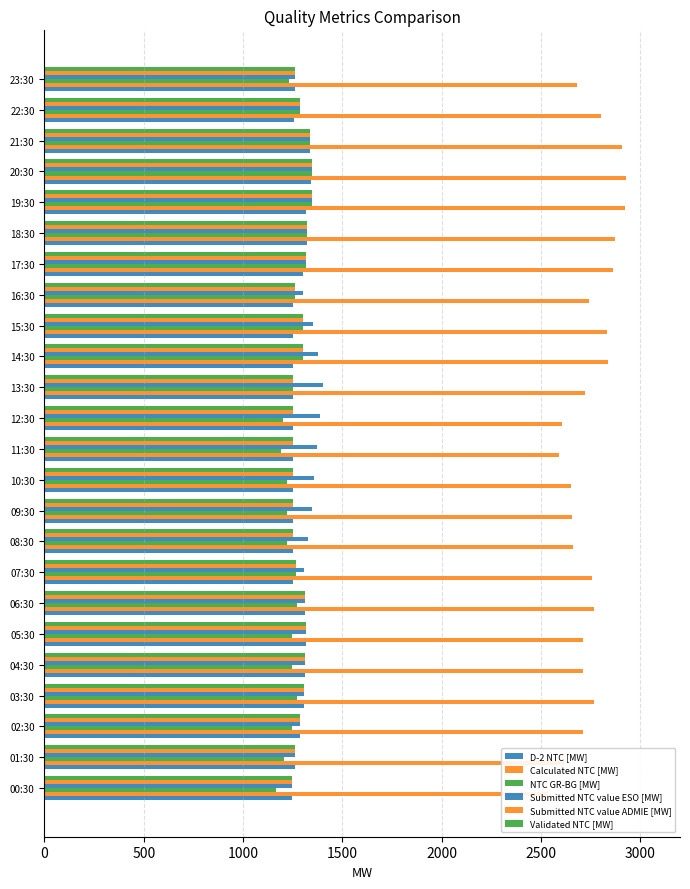

The value of Calculated NTC [MW] at 08:30 is 2660. True or false?

True